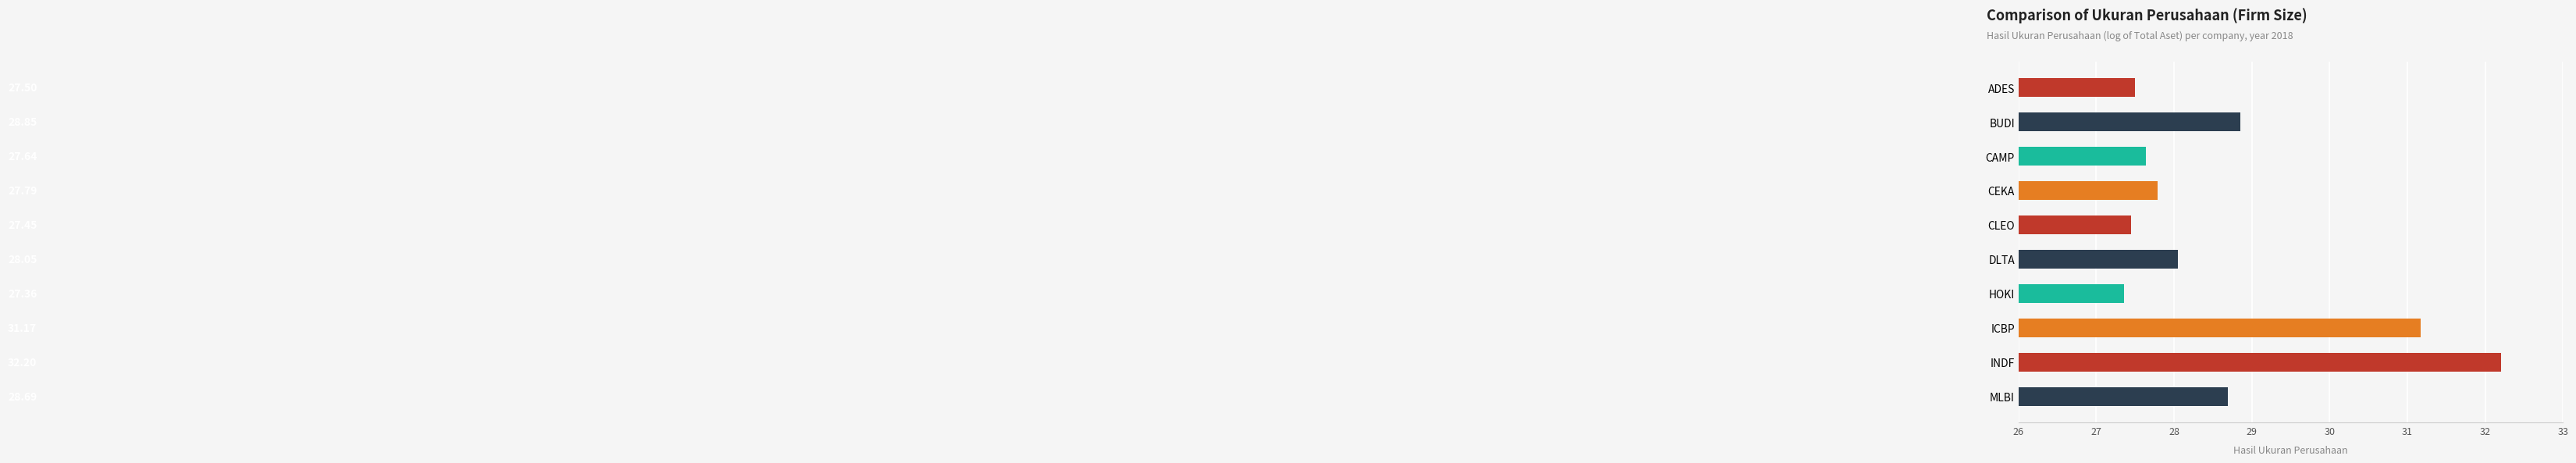

What is the label of the 1st bar from the bottom?

MLBI